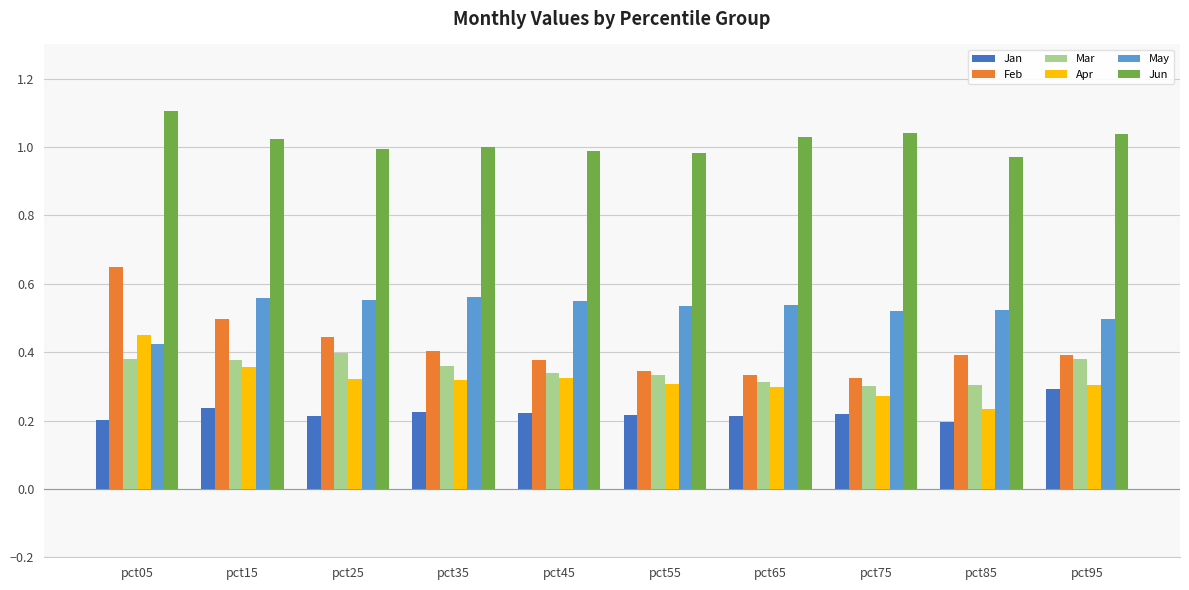

What is the greatest value displayed?

1.1